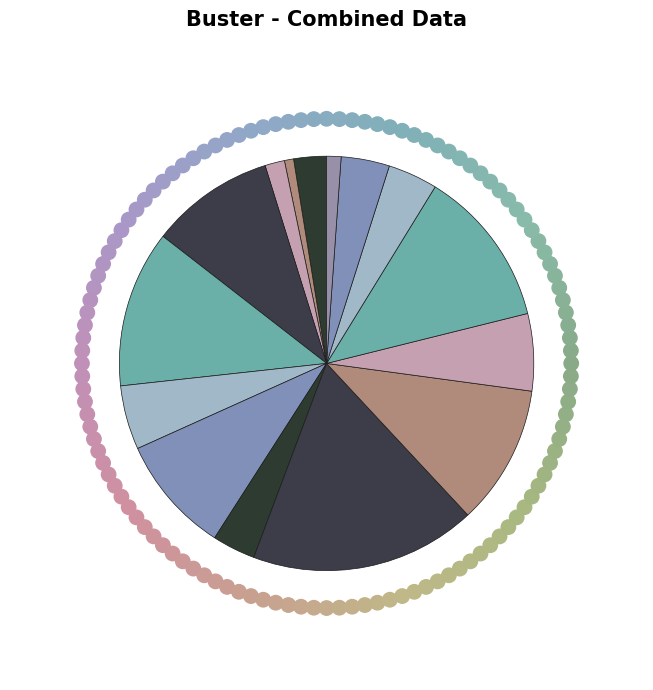

How many segments does this pie chart have?

15